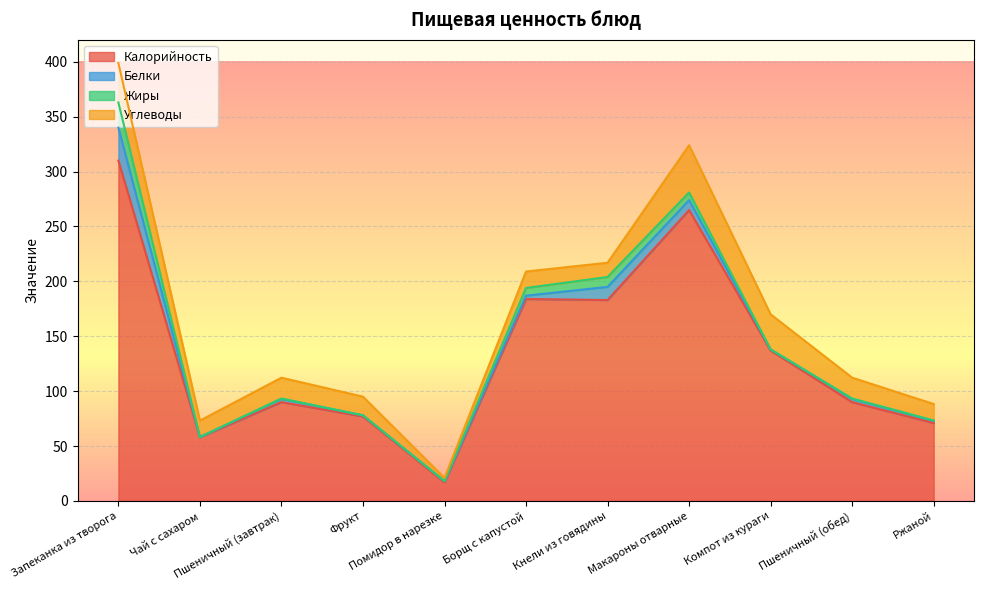

Is the value of Жиры at Помидор в нарезке greater than the value of Углеводы at Макароны отварные?

No